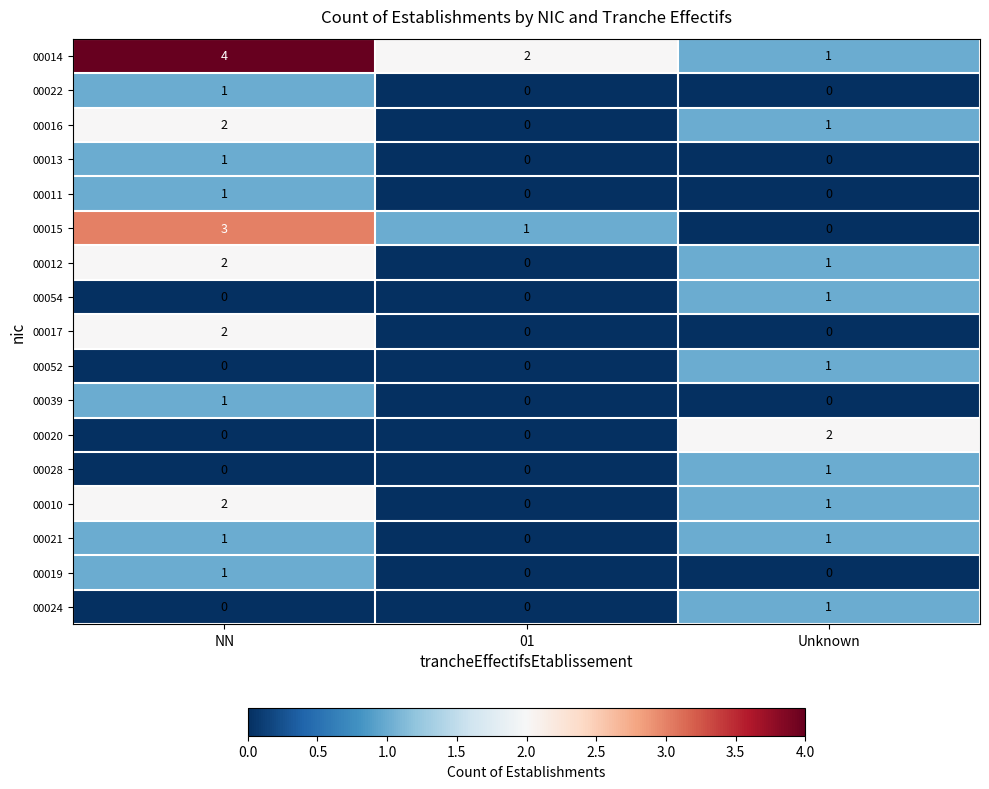

Which series changed the most between 01 and Unknown?

00020